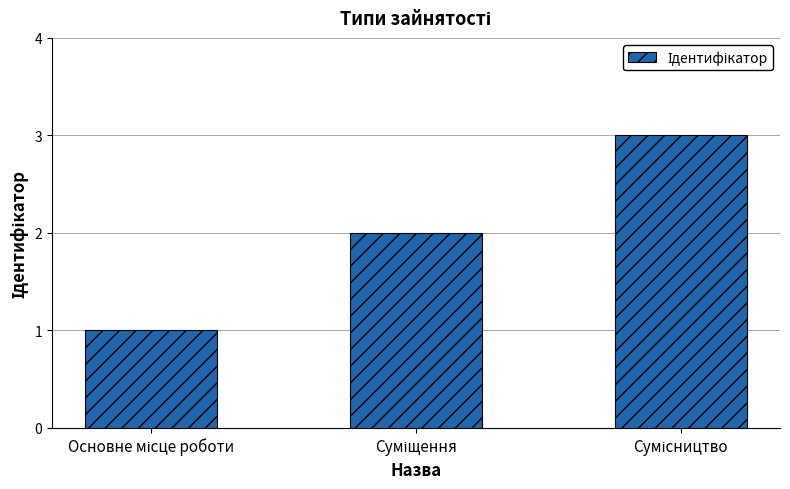

What is the sum of all values?

6